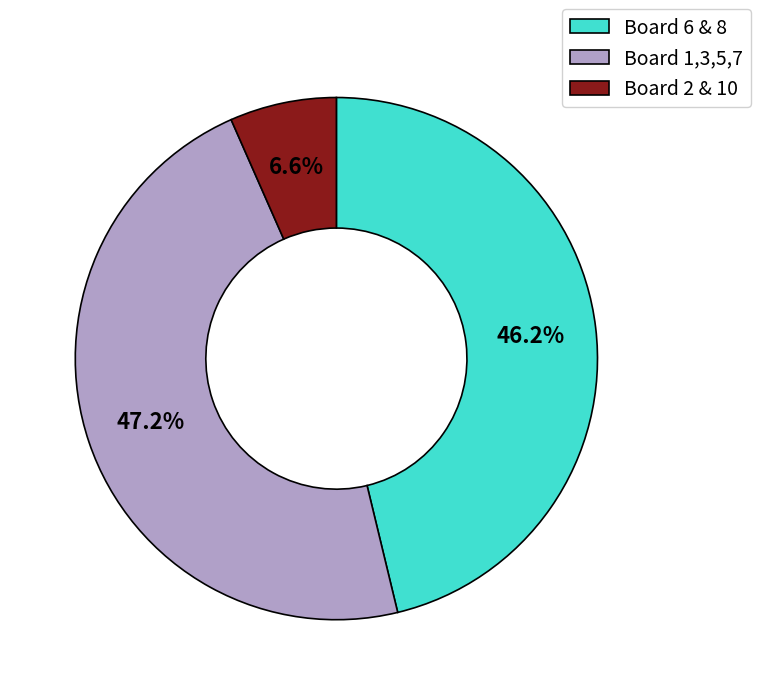

How many slices are in this pie chart?

3